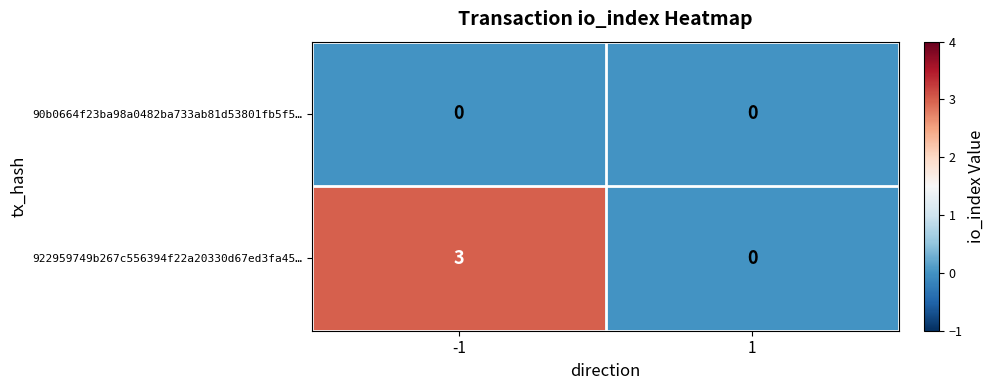

What is the difference between the 922959749b267c556394f22a20330d67ed3fa45… values at 1 and -1?

3